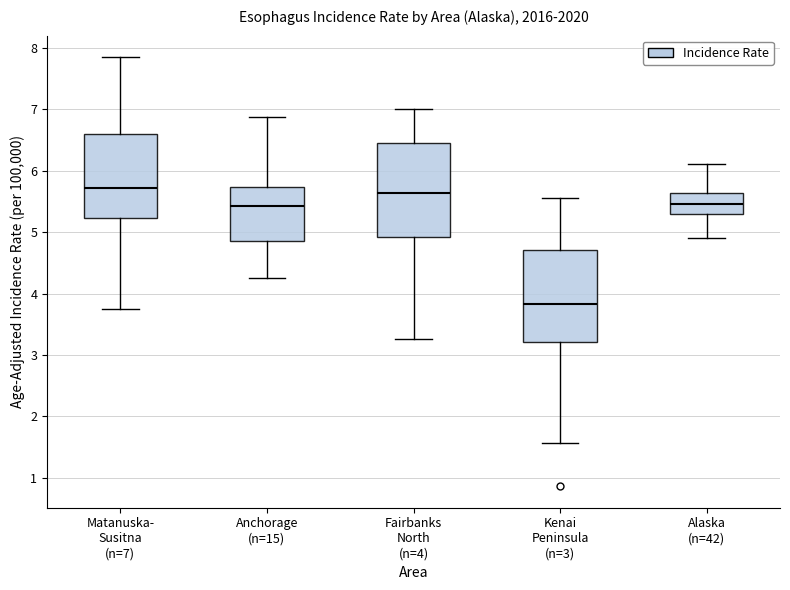

Reading left to right, transcribe this box plot: for each box, give where its median line is, the range the box spans, and where its two whiskers end, as read against the y-axis. The values are not printed on the chart, so give them approximately, as read against the axis.

Matanuska- Susitna (n=7): median 5.7, box 5.2 to 6.6, whiskers 3.8 to 7.9
Anchorage (n=15): median 5.4, box 4.9 to 5.7, whiskers 4.3 to 6.9
Fairbanks North (n=4): median 5.6, box 4.9 to 6.5, whiskers 3.3 to 7.0
Kenai Peninsula (n=3): median 3.8, box 3.2 to 4.7, whiskers 1.6 to 5.6
Alaska (n=42): median 5.5, box 5.3 to 5.6, whiskers 4.9 to 6.1